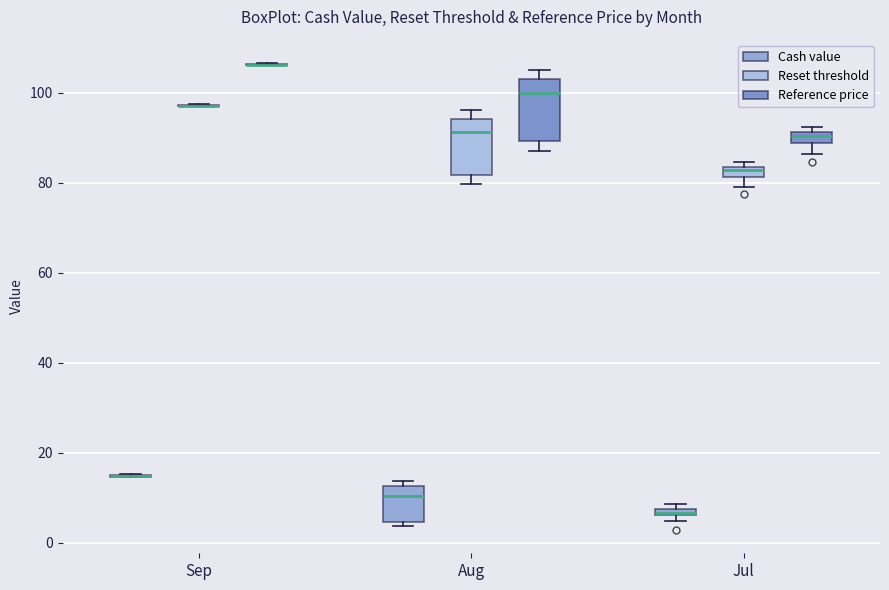

Where is the upper edge of the box for Aug (Reset threshold) on the y-axis? The values are not printed on the chart, so give them approximately, as read against the axis.

94